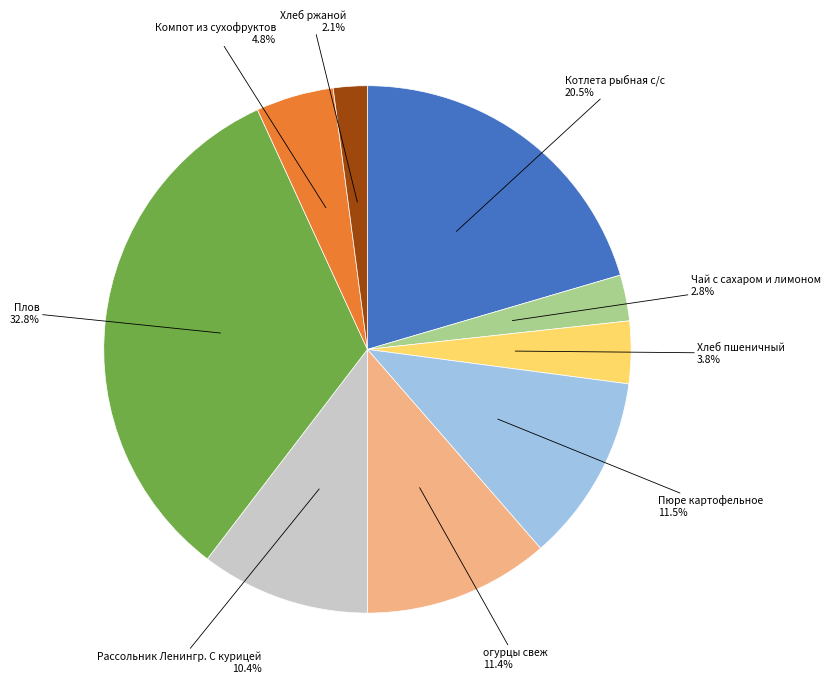

Is there a majority slice in this chart?

No